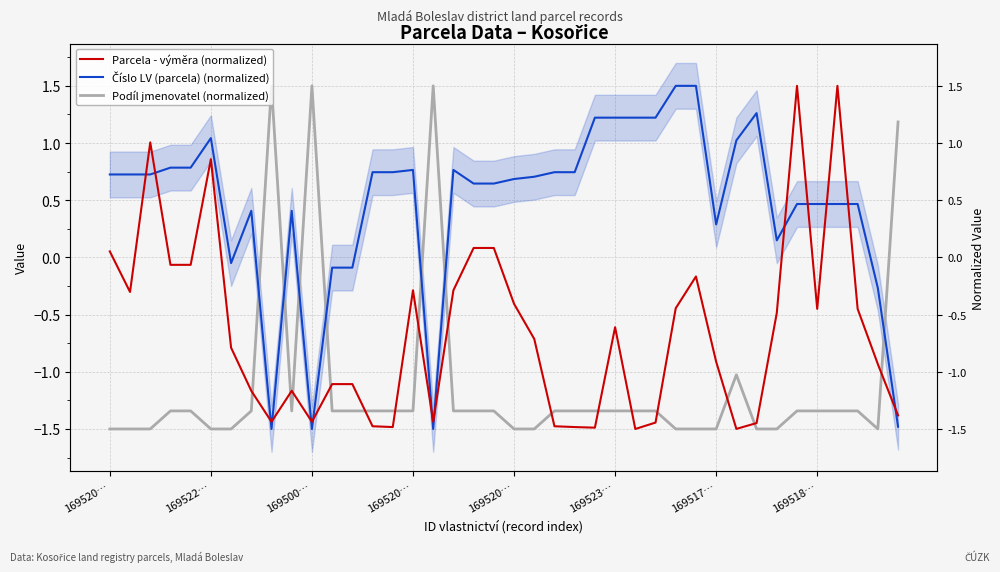

Reading right to left, extract all data points from this chart.

Parcela - výměra (normalized): -1.4	-0.9	-0.4	1.5	-0.4	1.5	-0.5	-1.4	-1.5	-0.9	-0.2	-0.4	-1.4	-1.5	-0.6	-1.5	-1.5	-1.5	-0.7	-0.4	0.1	0.1	-0.3	-1.4	-0.3	-1.5	-1.5	-1.1	-1.1	-1.4	-1.2	-1.4	-1.2	-0.8	0.9	-0.1	-0.1	1.0	-0.3	0.1
Číslo LV (parcela) (normalized): -1.5	-0.3	0.5	0.5	0.5	0.5	0.1	1.3	1.0	0.3	1.5	1.5	1.2	1.2	1.2	1.2	0.7	0.7	0.7	0.7	0.6	0.6	0.8	-1.5	0.8	0.7	0.7	-0.1	-0.1	-1.5	0.4	-1.5	0.4	-0.0	1.0	0.8	0.8	0.7	0.7	0.7
Podíl jmenovatel (normalized): 1.2	-1.5	-1.3	-1.3	-1.3	-1.3	-1.5	-1.5	-1.0	-1.5	-1.5	-1.5	-1.3	-1.3	-1.3	-1.3	-1.3	-1.3	-1.5	-1.5	-1.3	-1.3	-1.3	1.5	-1.3	-1.3	-1.3	-1.3	-1.3	1.5	-1.3	1.5	-1.3	-1.5	-1.5	-1.3	-1.3	-1.5	-1.5	-1.5